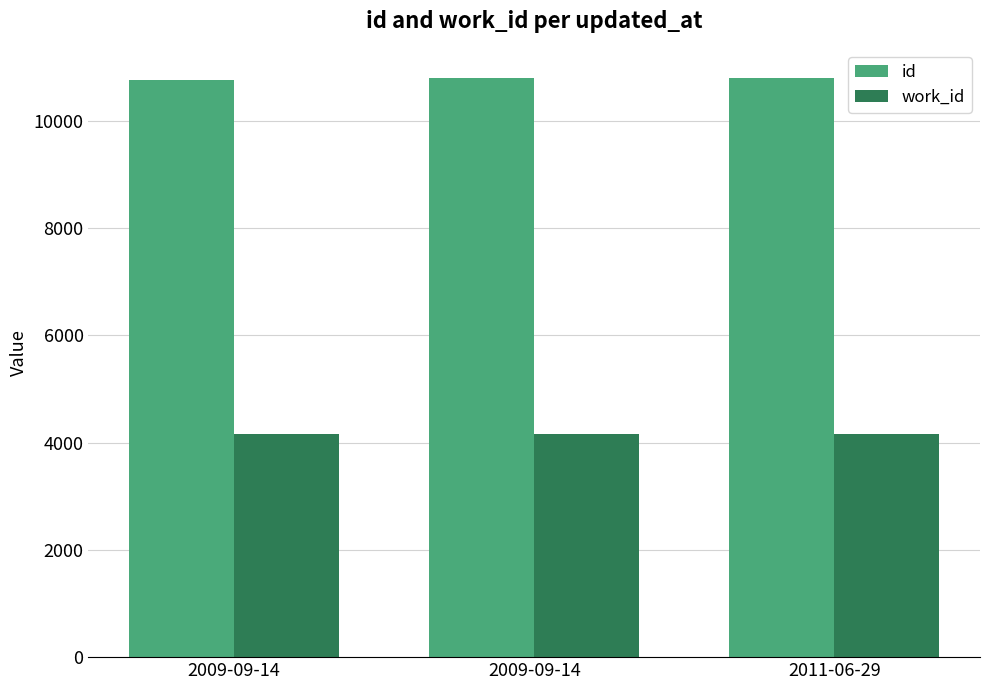

Reading left to right, transcribe all the data shown in this chart.

id: 10768	10804	10805
work_id: 4169	4169	4169